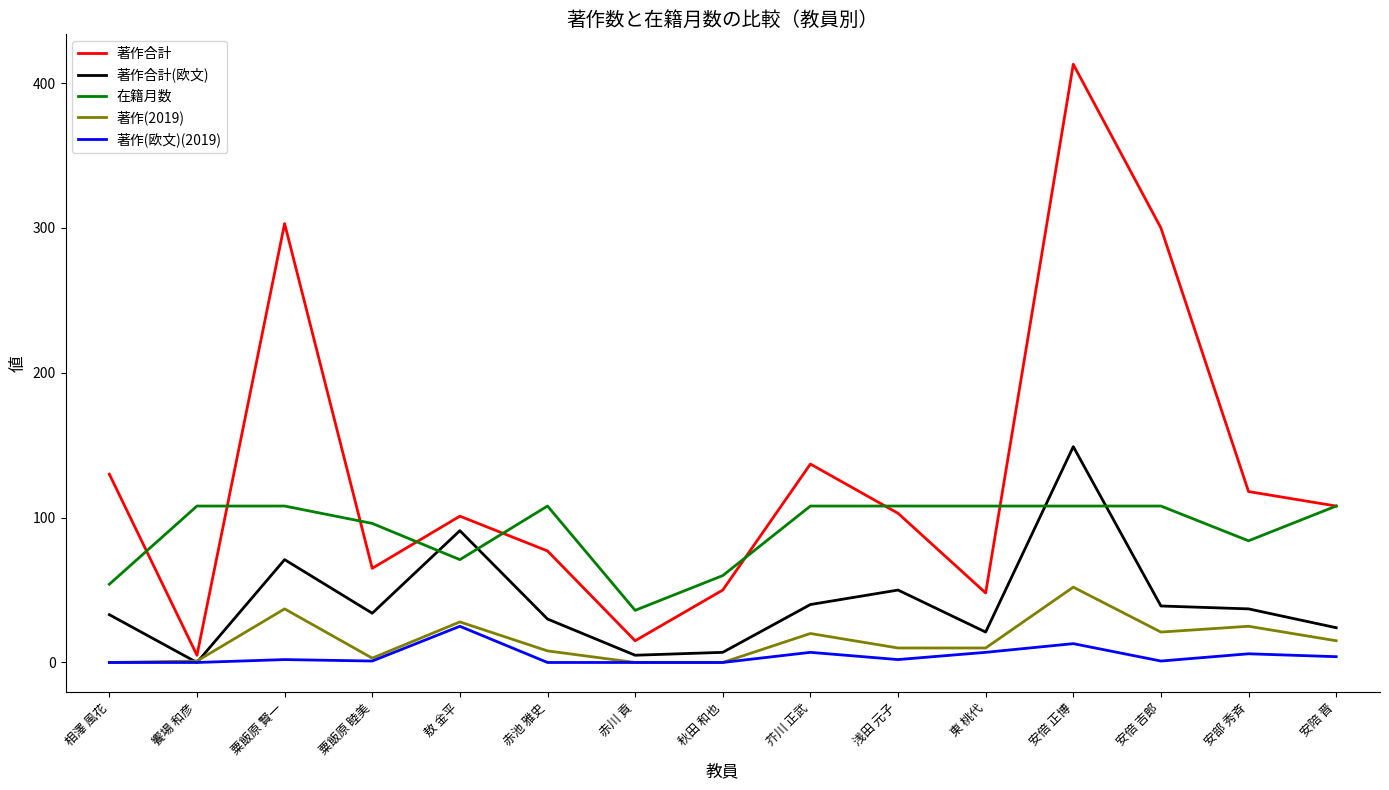

Is it true that 著作合計 equals 455 at 安倍 吉郎?

False